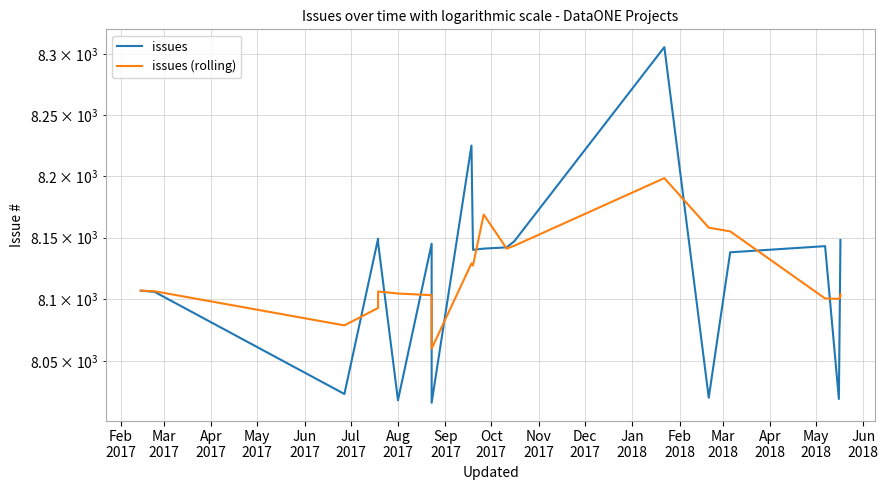

At how many categories does at least one series exceed 8074?

19